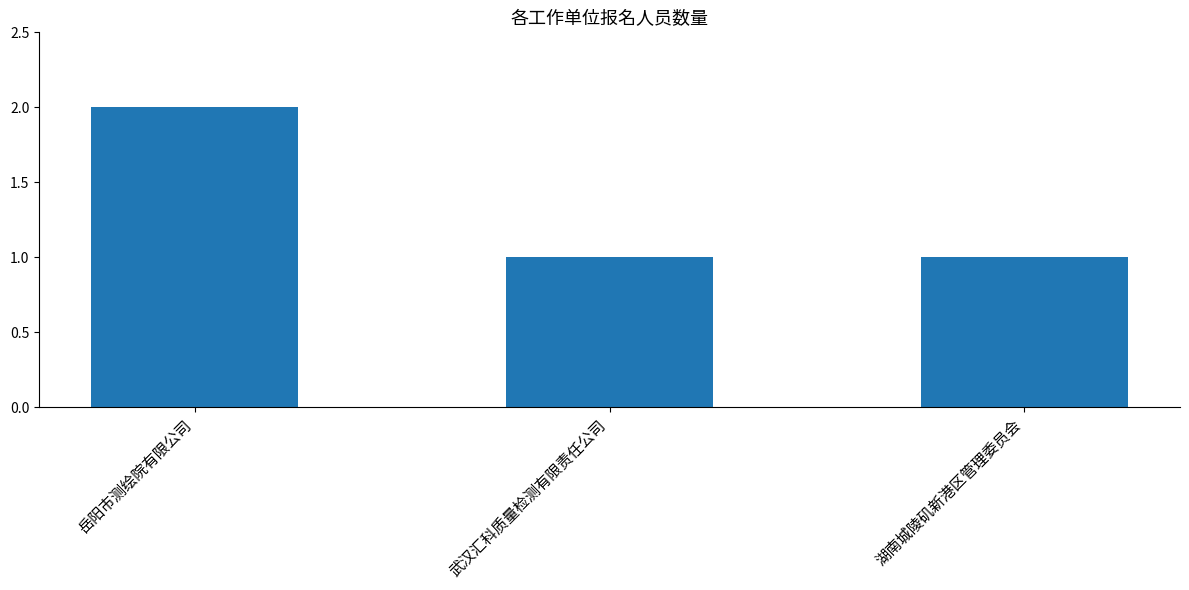

What is the label of the 2nd bar from the left?

武汉汇科质量检测有限责任公司